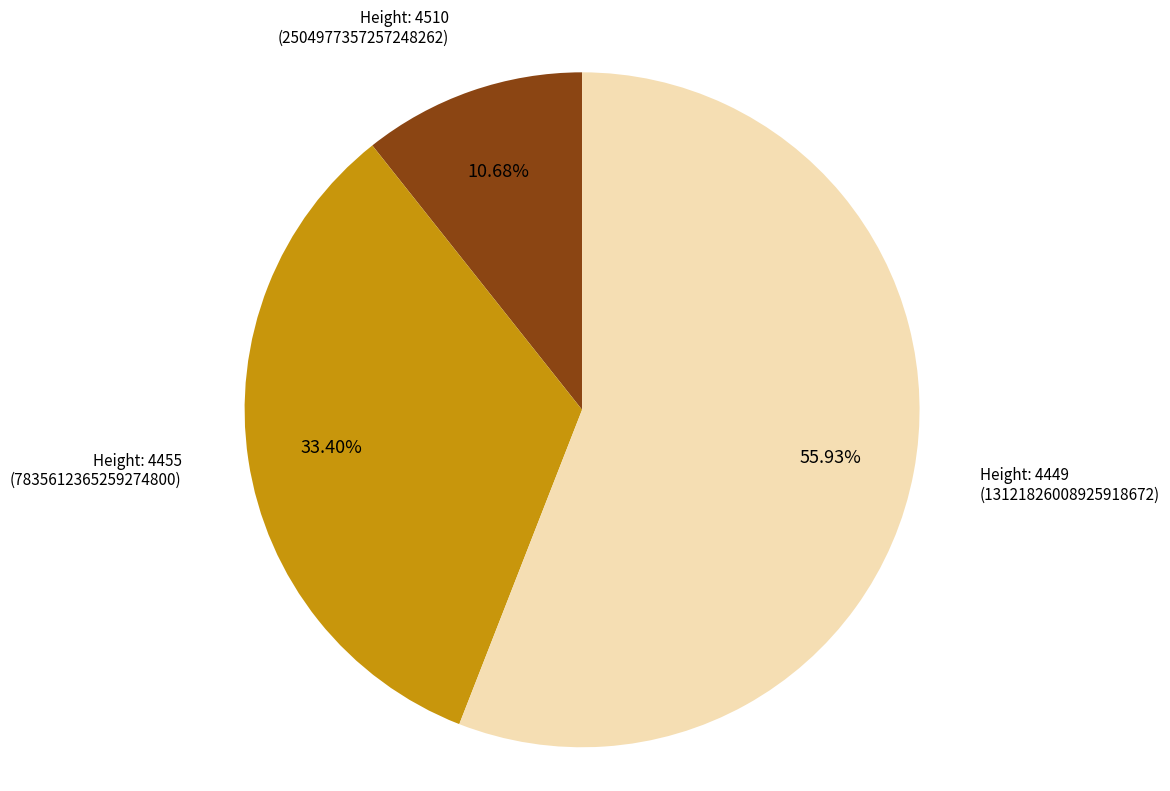

Is there any slice that represents more than half of the pie?

Yes